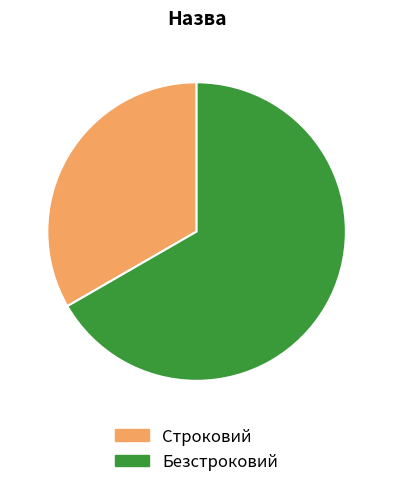

Which category has the biggest portion of the pie?

Безстроковий